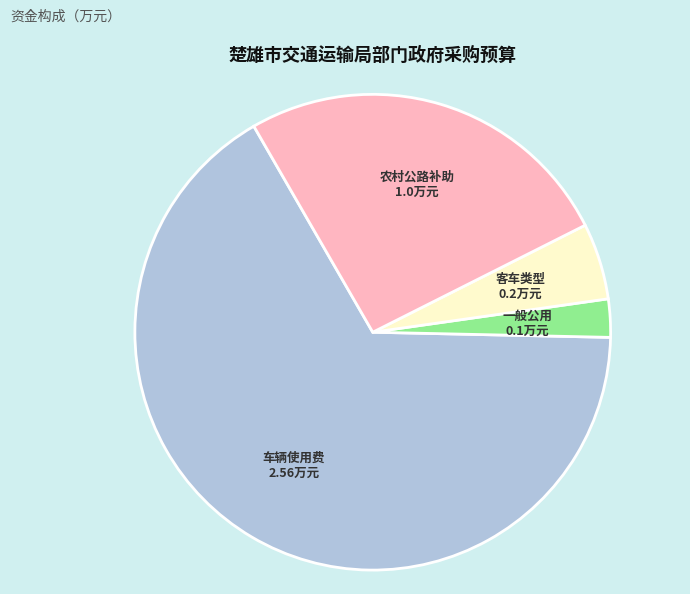

Is there a majority slice in this chart?

Yes